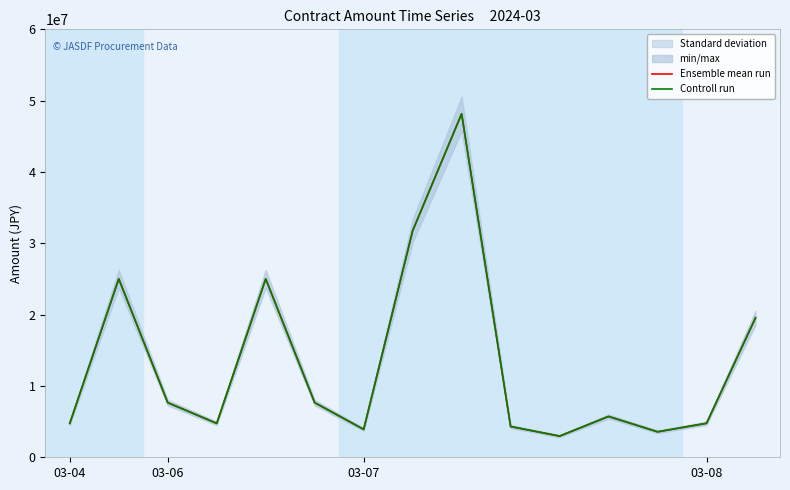

True or false: Controll run has a value of 7658200 at 5.

True